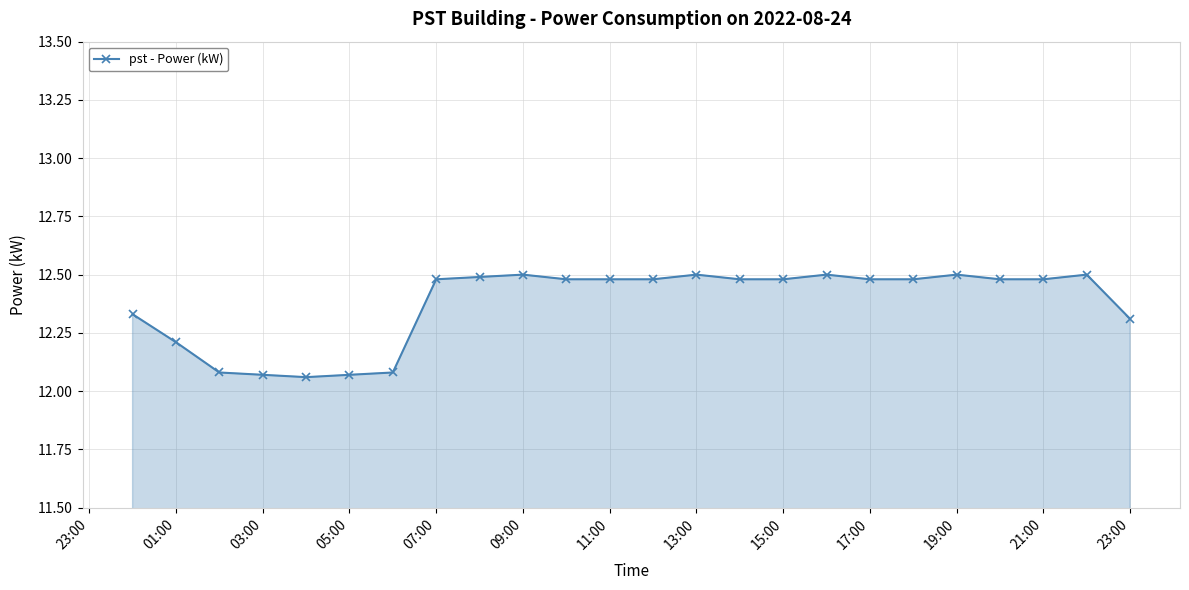

What is the value of the 19th point from the left?

12.5